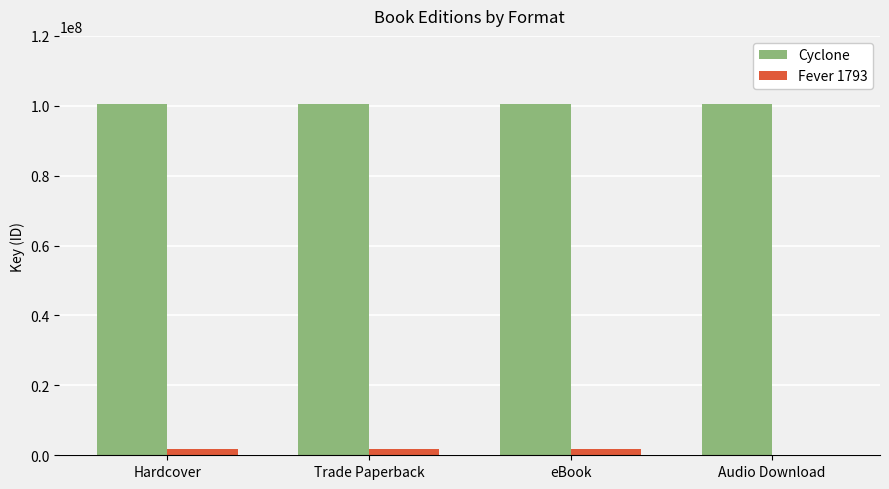

What is the sum of all Cyclone values?

402047960